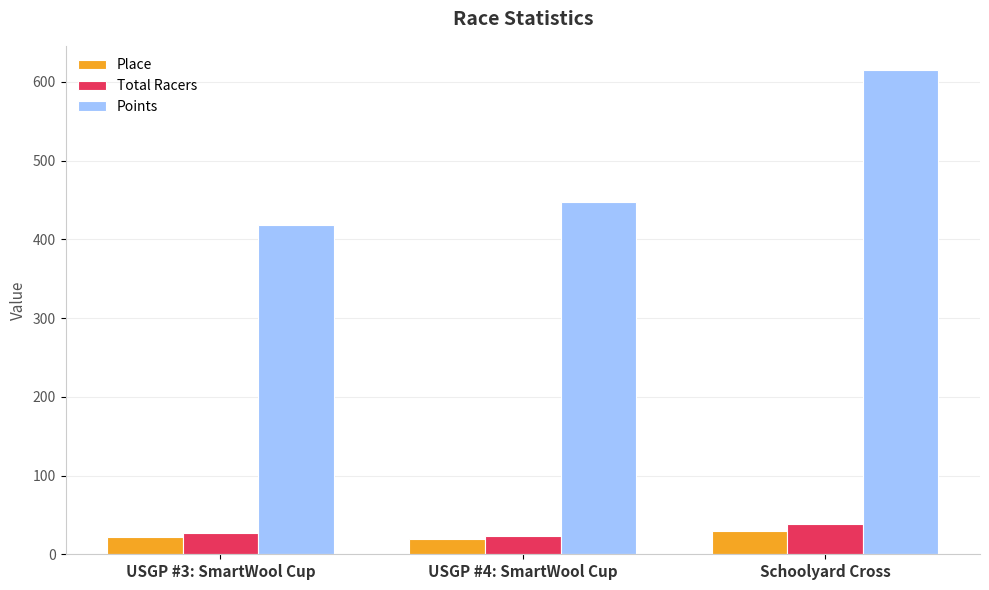

Which series has the widest spread of values?

Points